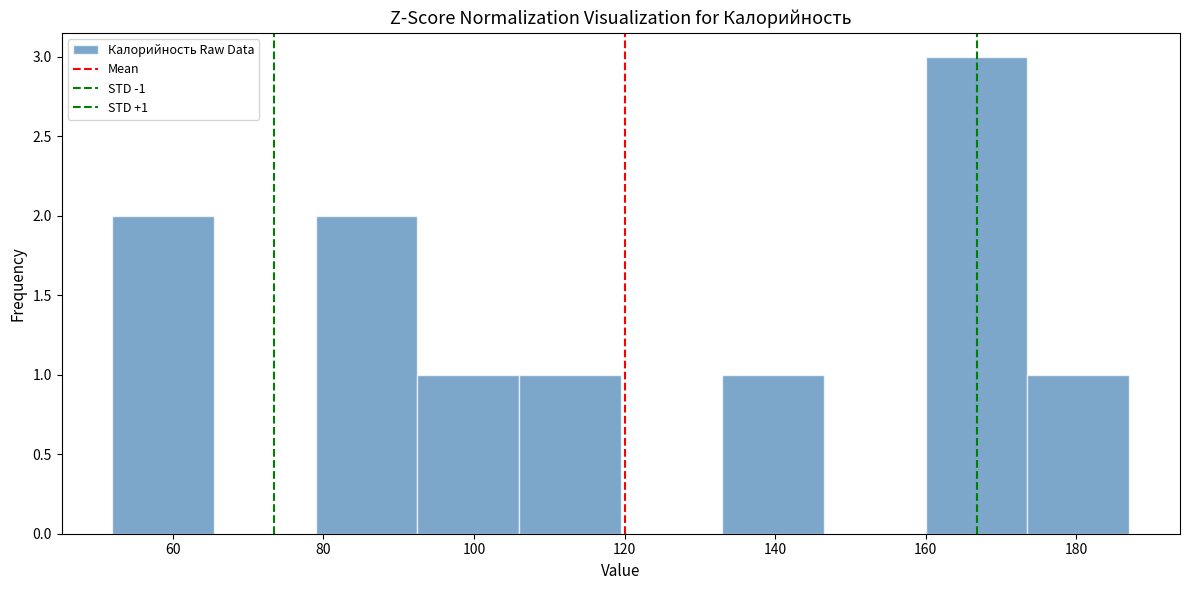

Which range on the x-axis has the tallest bar?

160.0 to 173.5